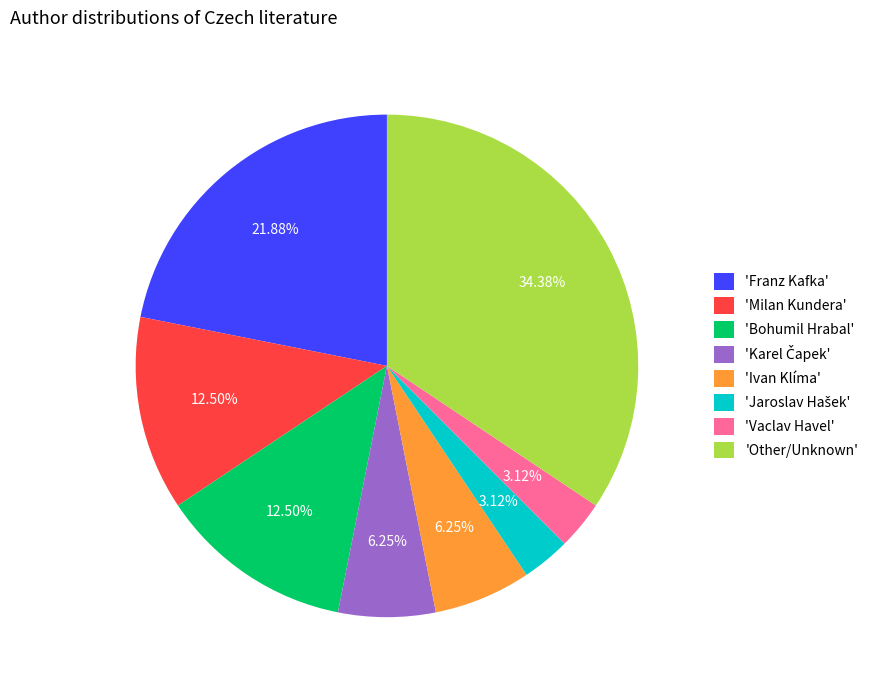

What is the ratio of the value at 'Franz Kafka' to the value at 'Other/Unknown'?

0.6